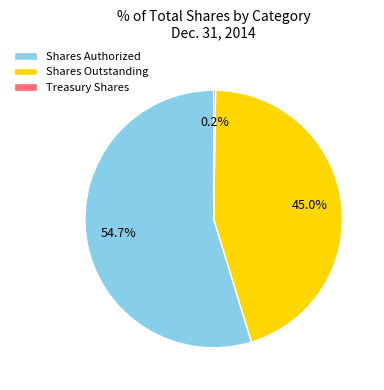

Is there a majority slice in this chart?

Yes